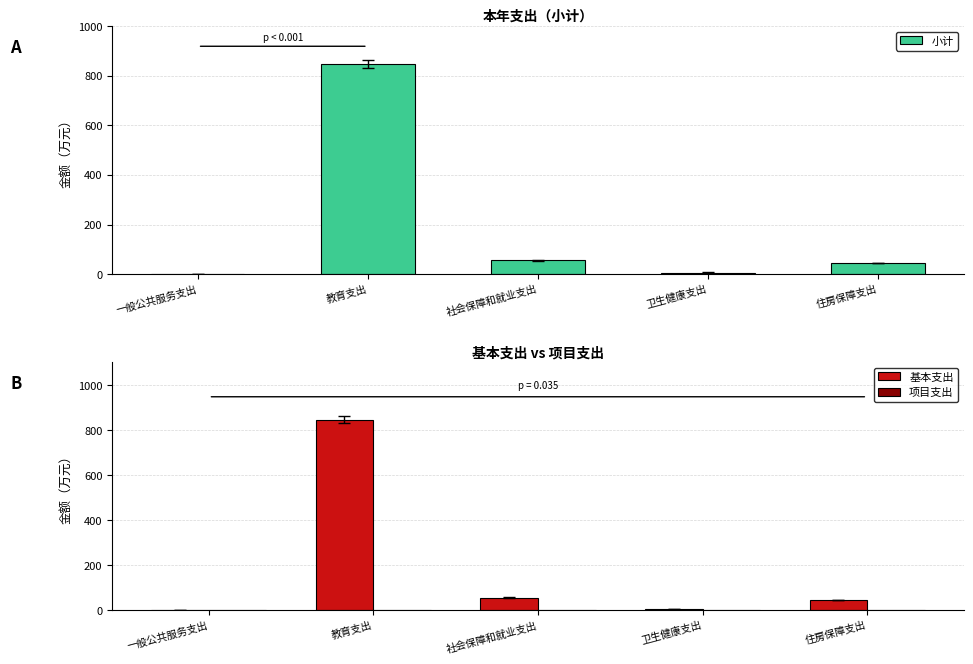

Rank the series by their maximum value, from lowest to highest.

项目支出, 小计, 基本支出